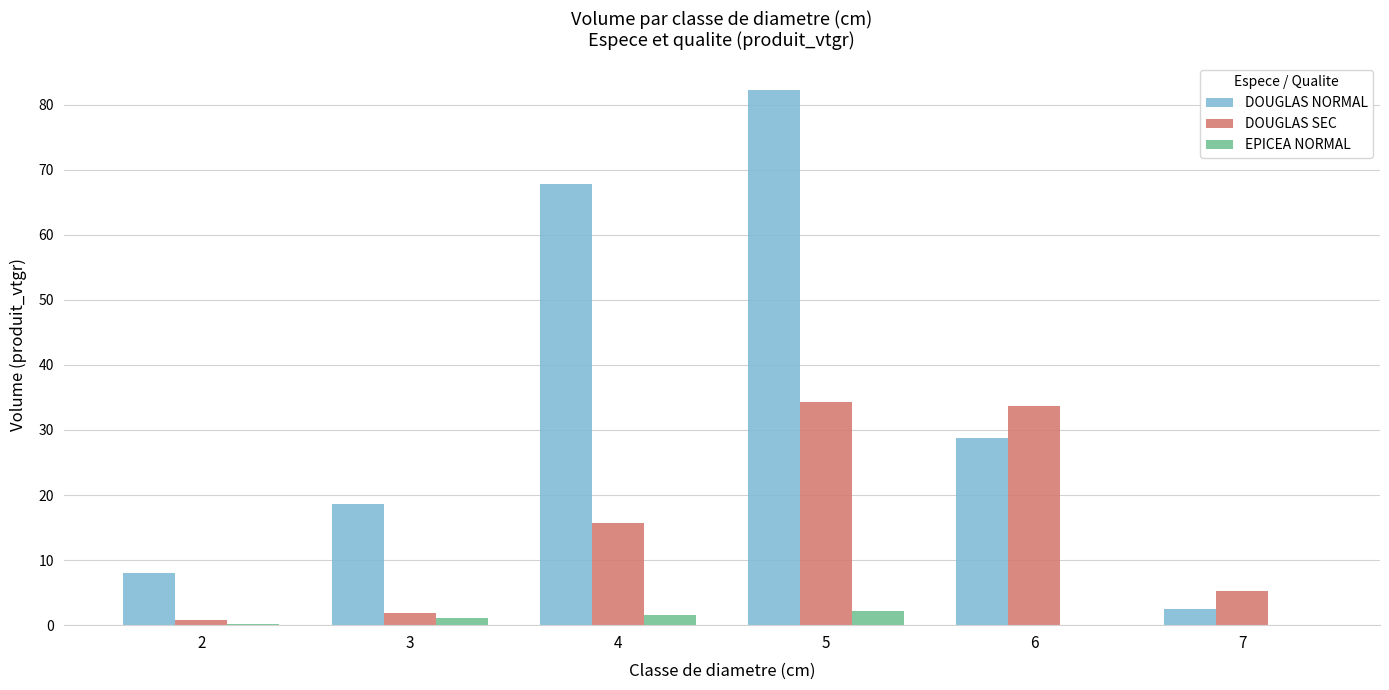

What is the sum of all DOUGLAS SEC values?

91.6